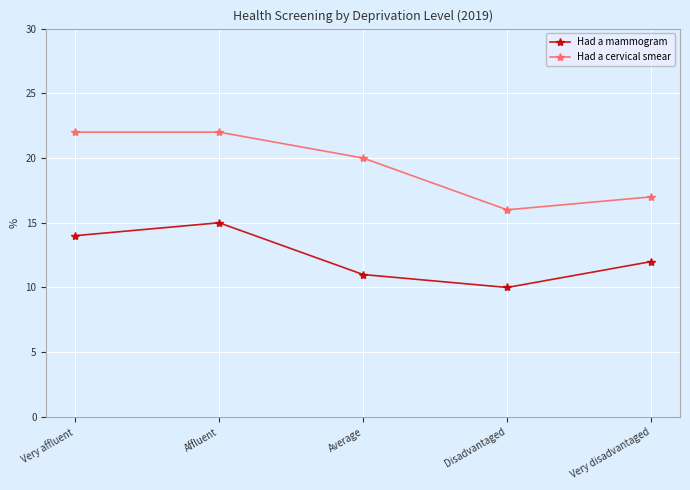

What is the label of the 3rd point from the right?

Average